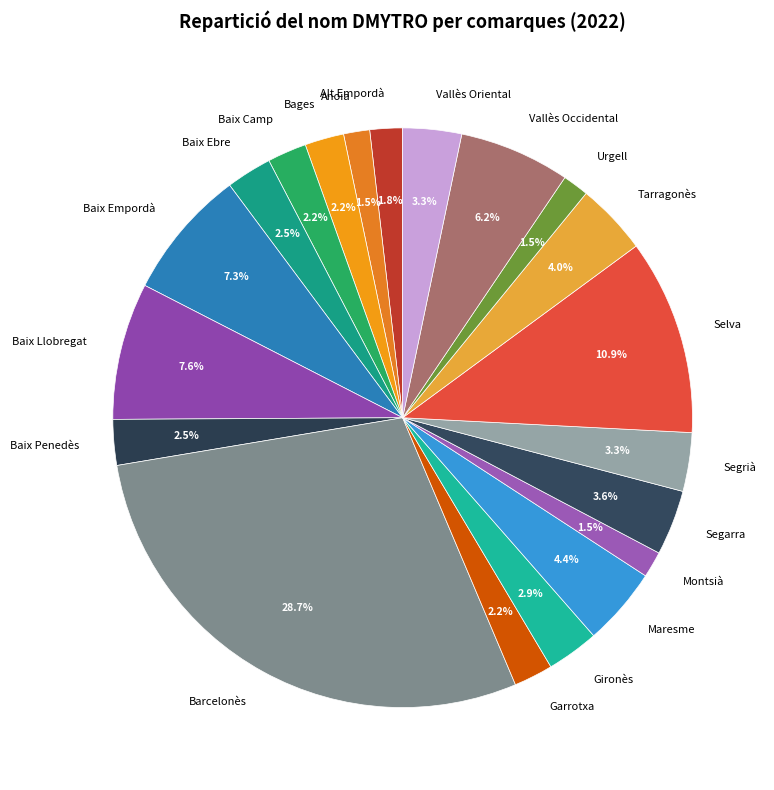

What percentage is NOT represented by Baix Llobregat?

92.4%